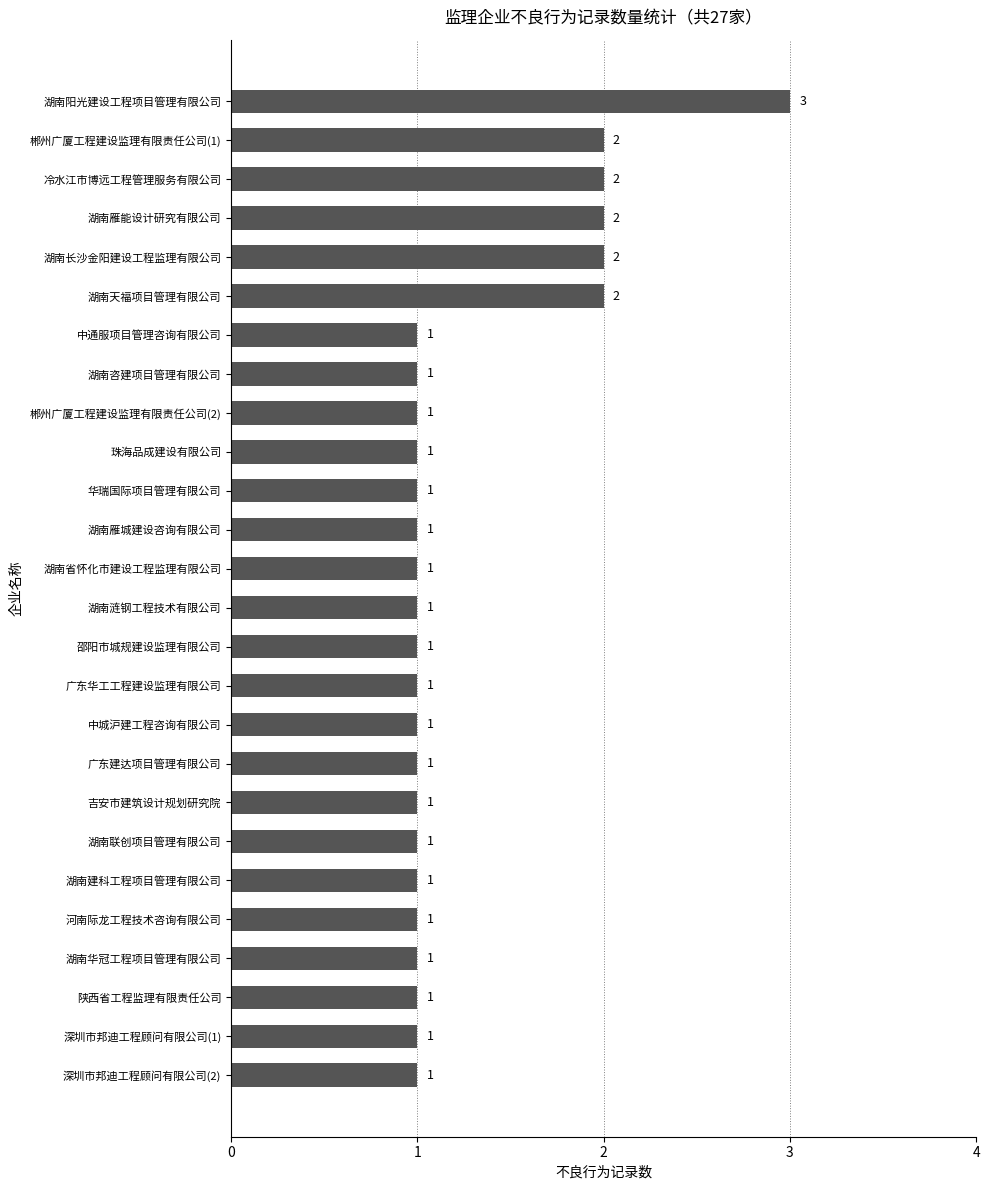

How many series are shown in this chart?

1